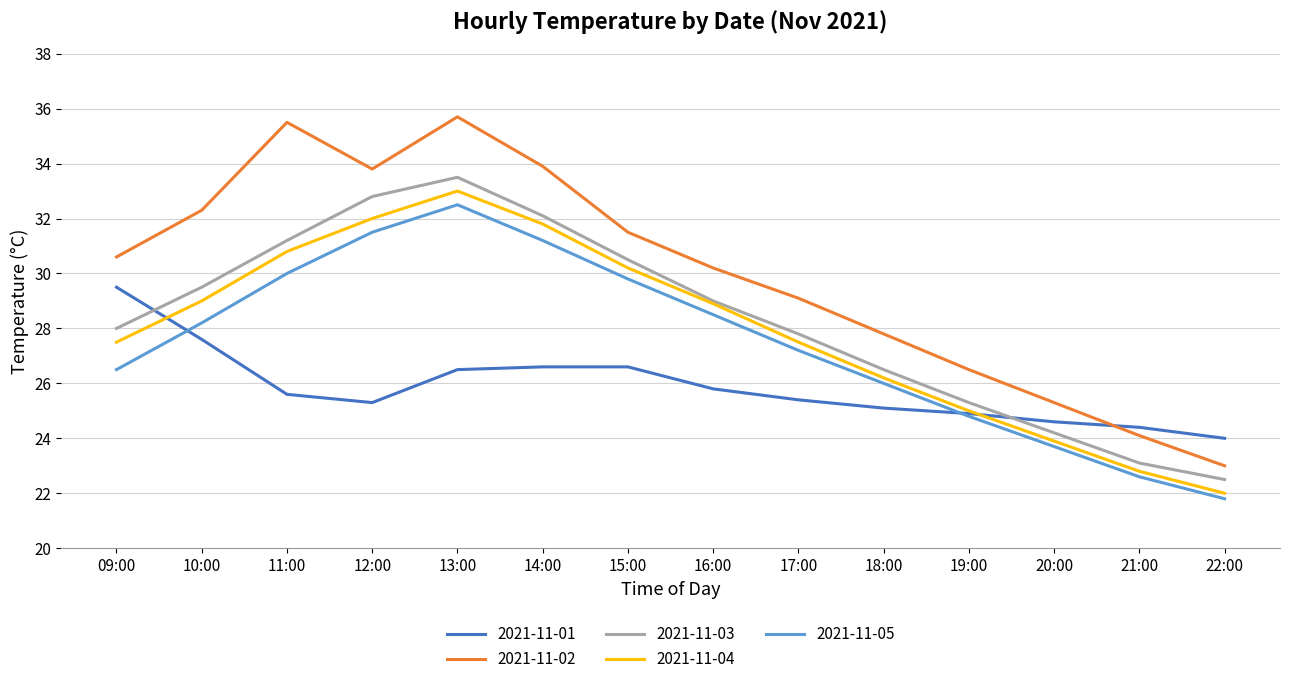

What is the minimum value for 2021-11-04?

22.0